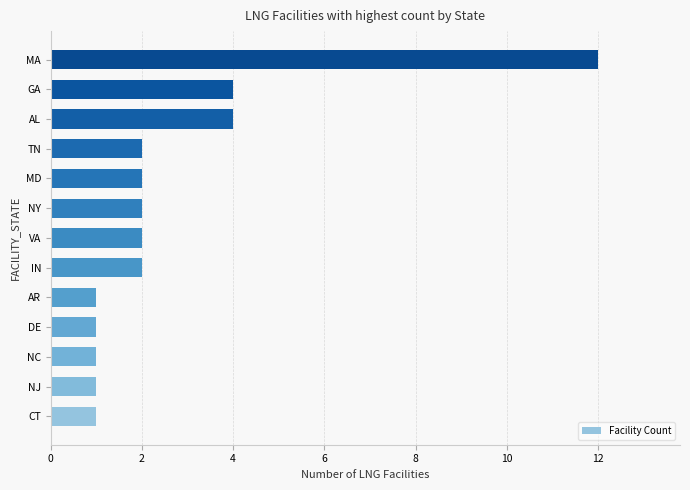

Count the number of categories in the chart.

13